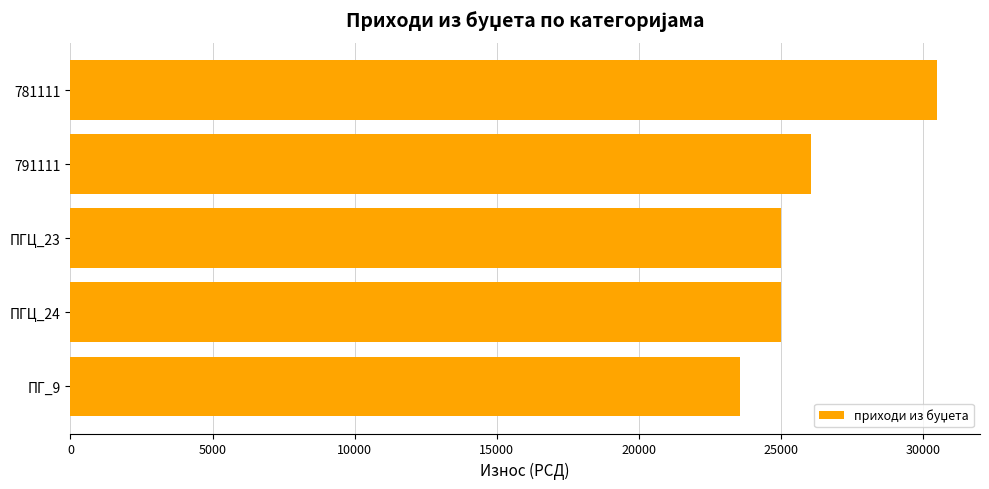

What is the greatest value displayed?

30491